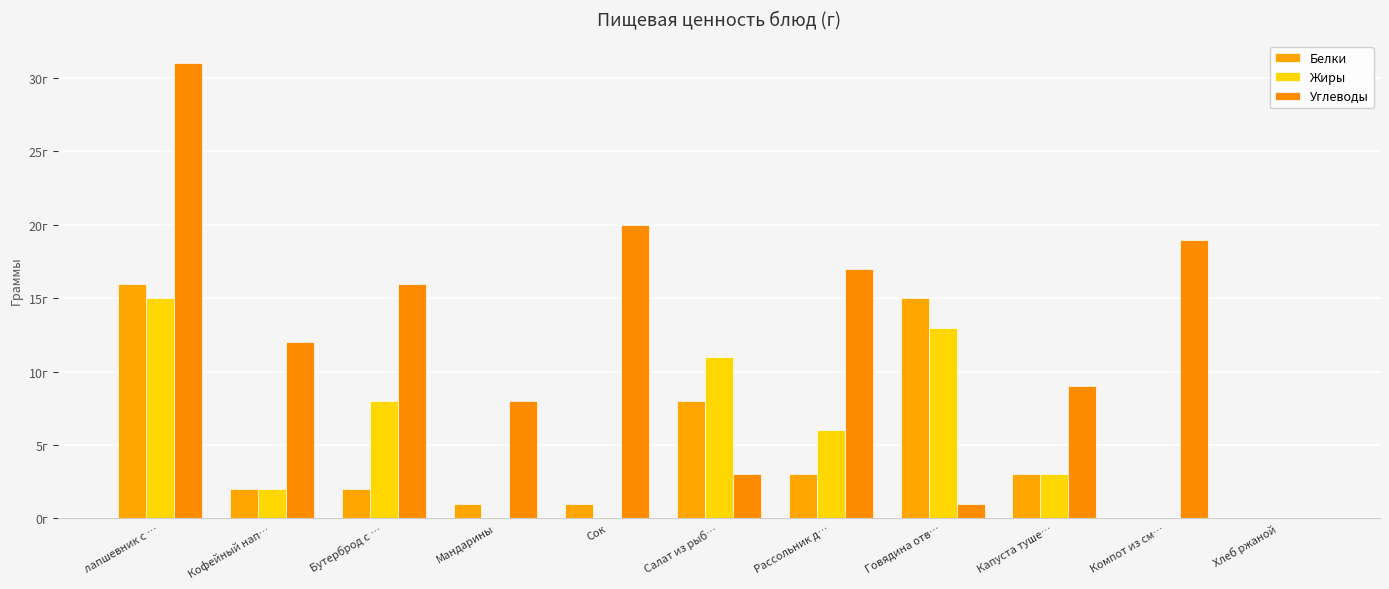

At how many categories does at least one series exceed 23?

1